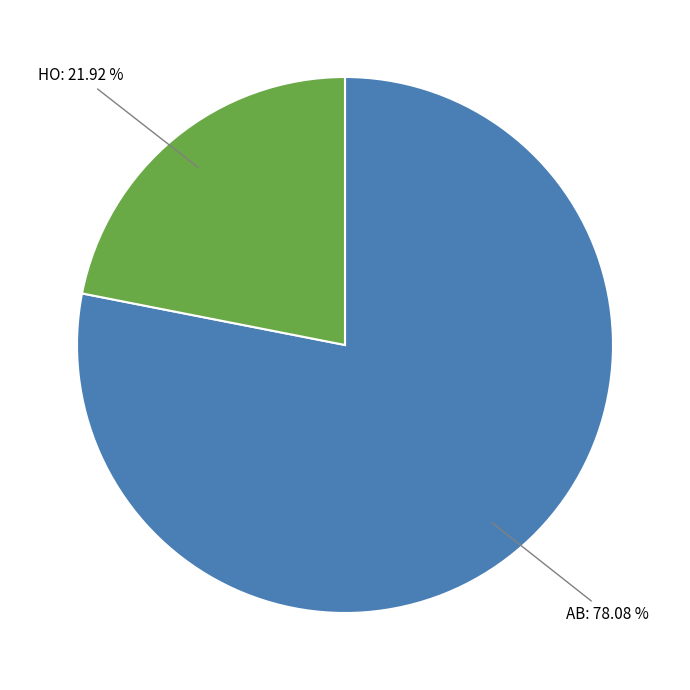

Is there a majority slice in this chart?

Yes